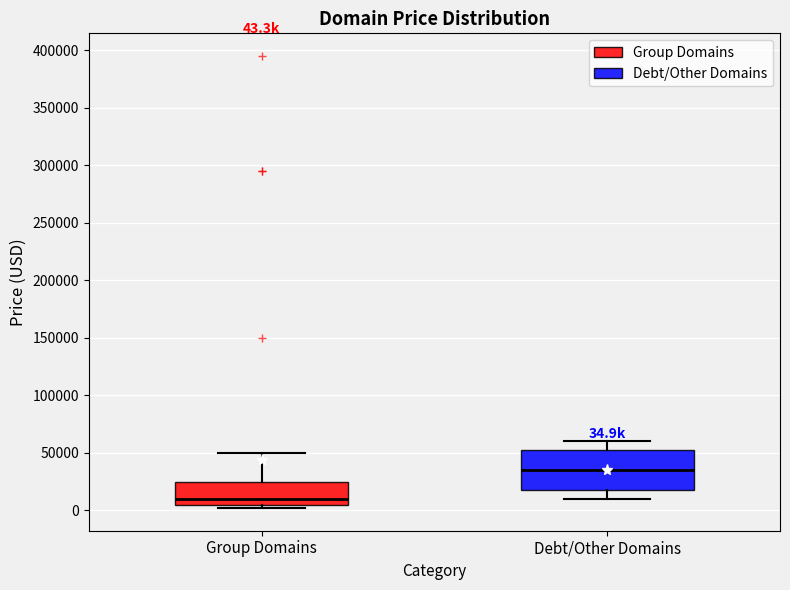

Which box has the highest median line?

Debt/Other Domains